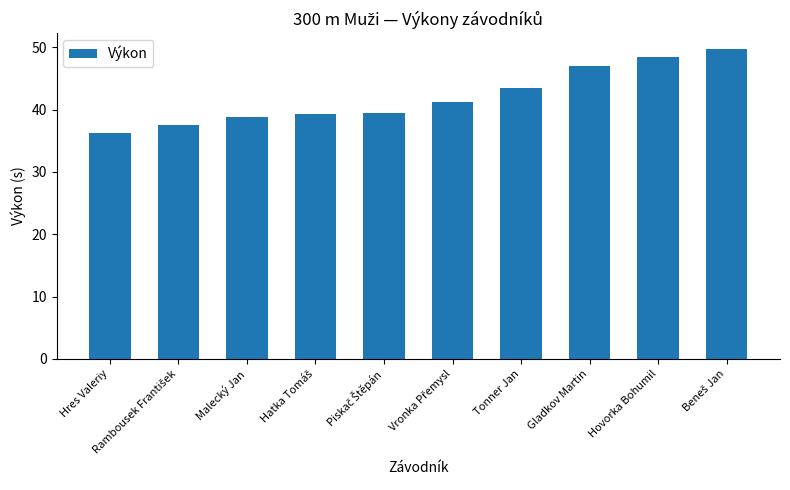

Reading left to right, list all the values displayed in this chart.

36.3	37.6	38.8	39.3	39.5	41.2	43.5	47.0	48.4	49.8